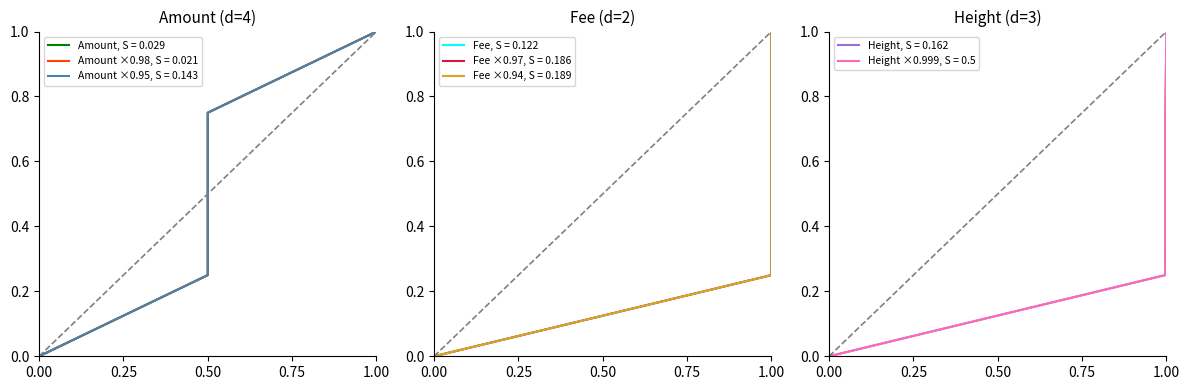

At which label does Height, S = 0.162 reach its peak?

1.00